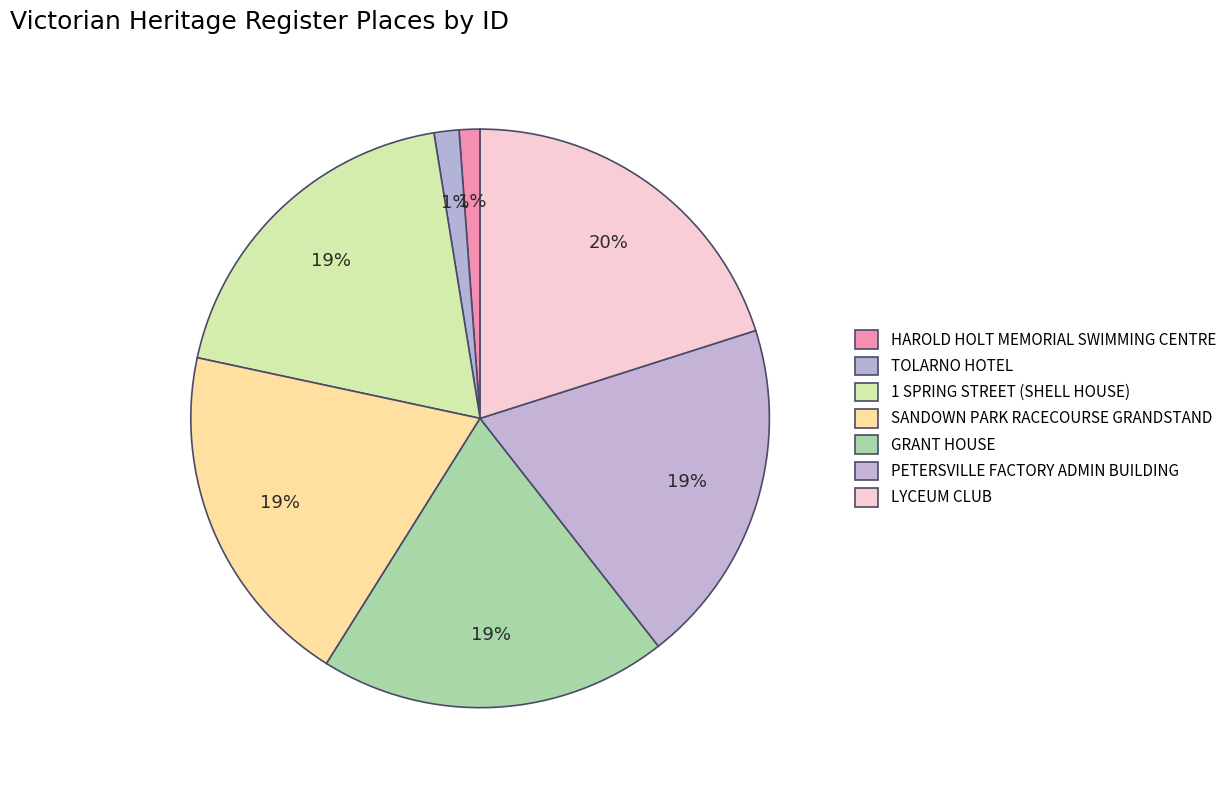

Count the number of slices in the pie.

7